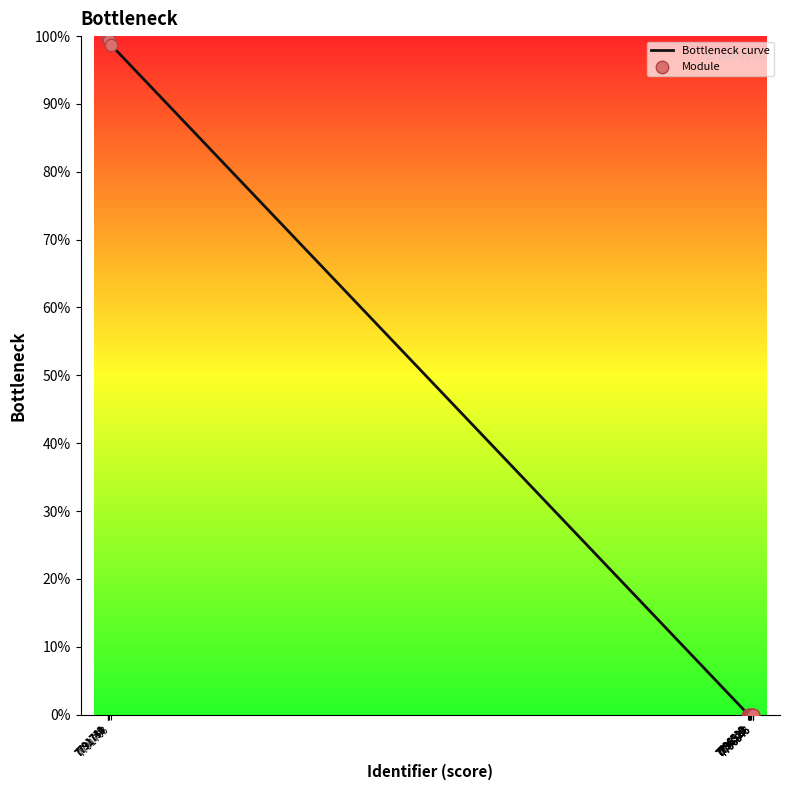

What is the greatest value displayed?

100.0